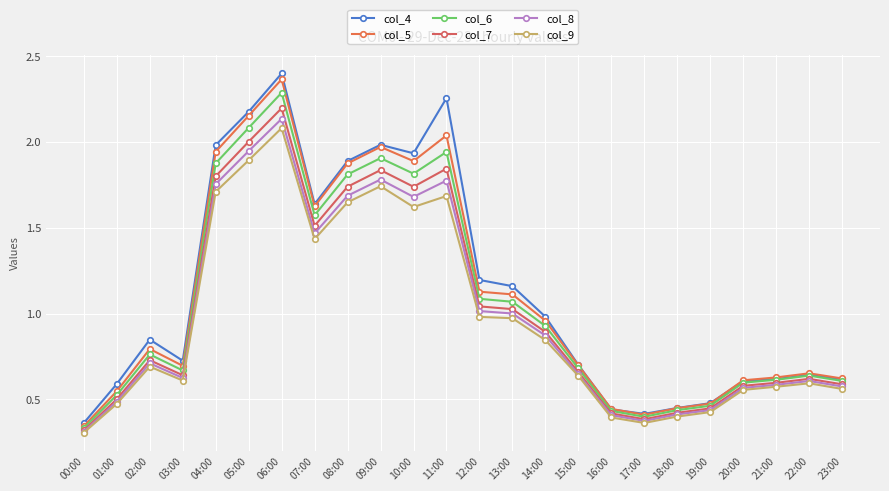

Does the chart have visible grid lines?

Yes